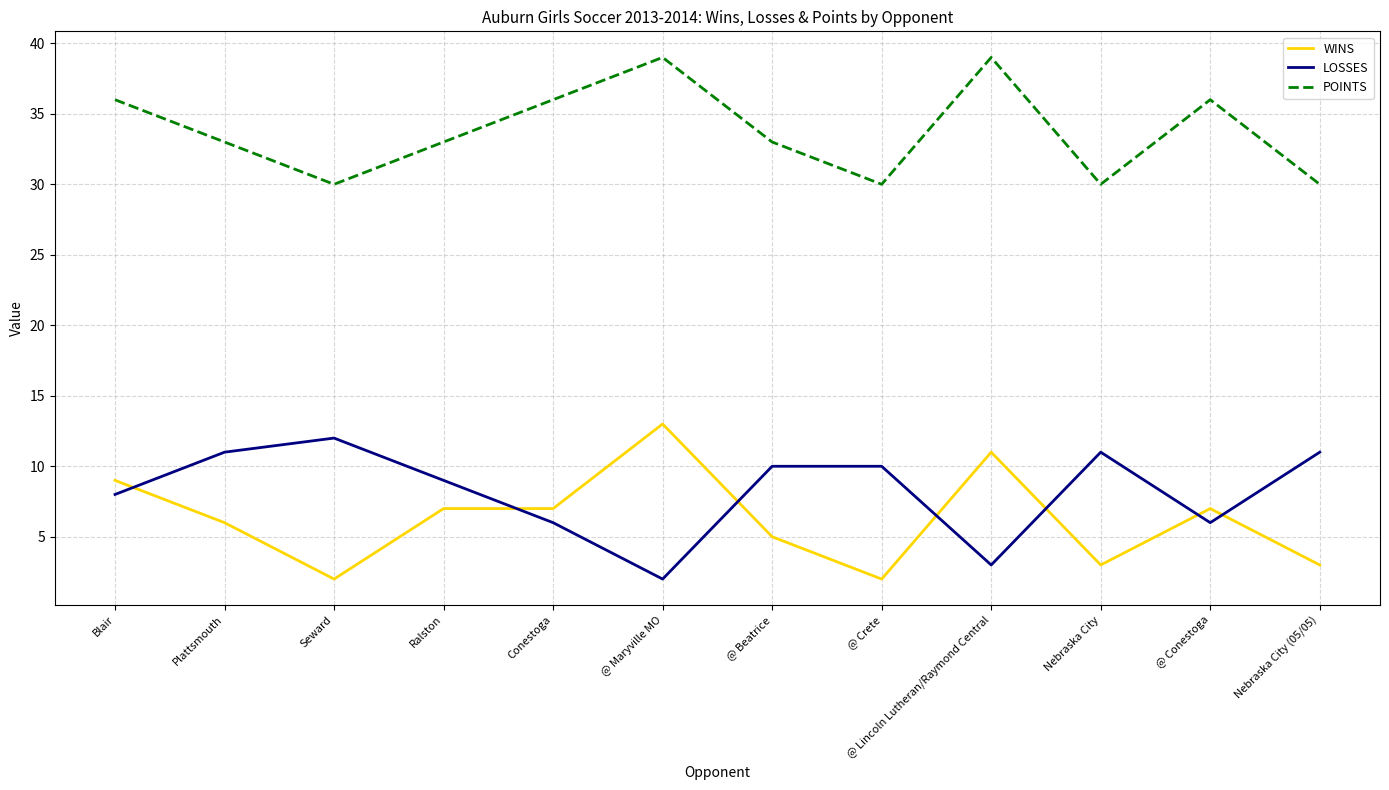

What is the sum of the WINS values at Blair and @ Lincoln Lutheran/Raymond Central?

20